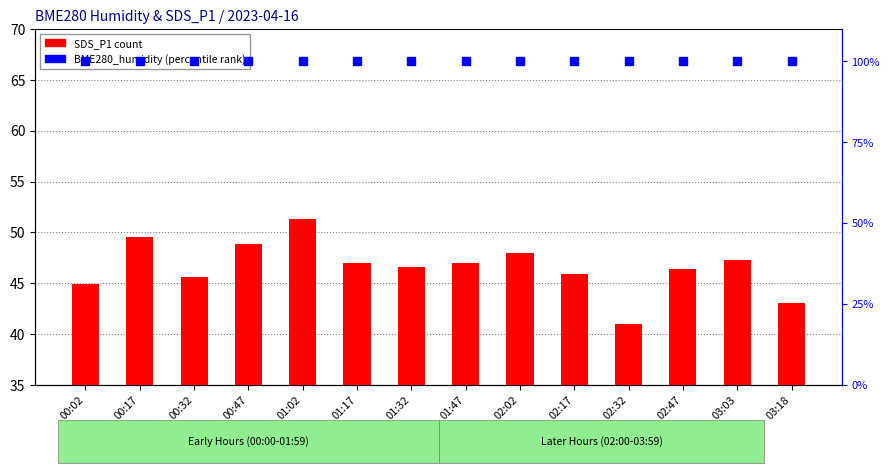

At which category is the sum across all series the highest?

01:02